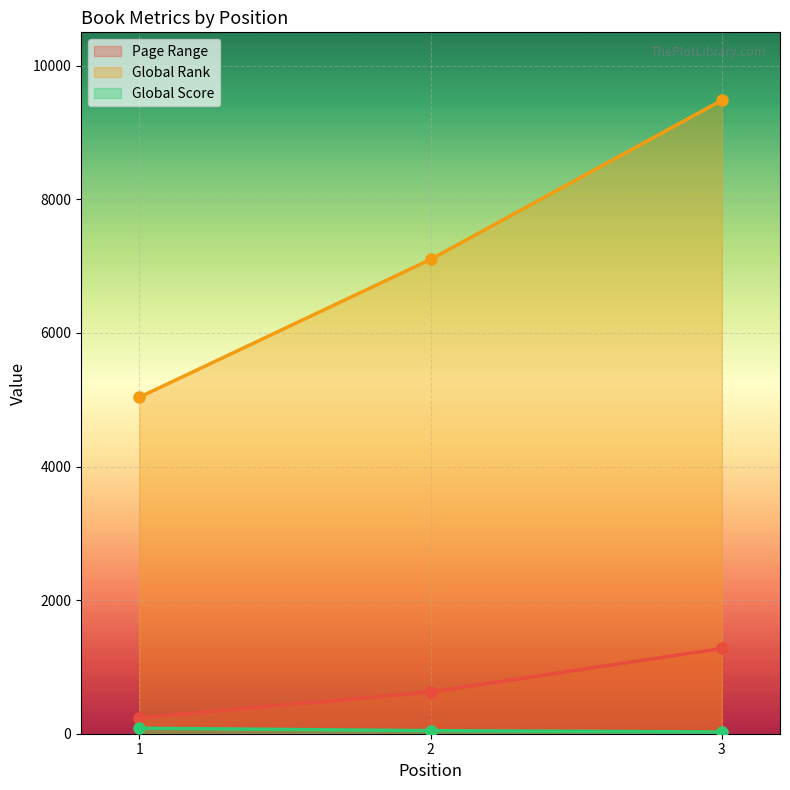

Reading left to right, what are all the values shown in this chart?

Page Range: 238	624	1276
Global Rank: 5037	7100	9482
Global Score: 82	46	26